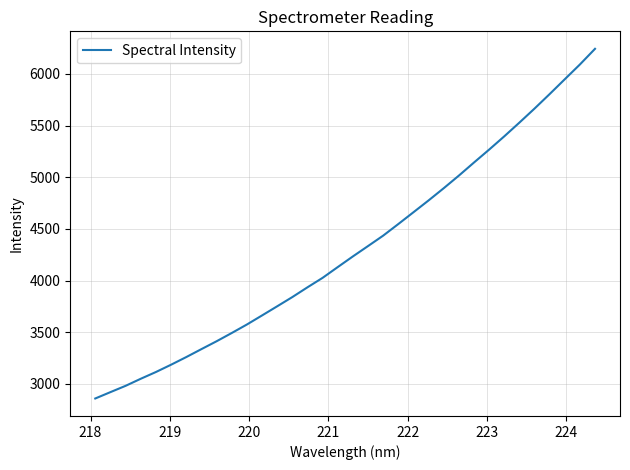

What is the maximum value shown in the chart?

6242.7